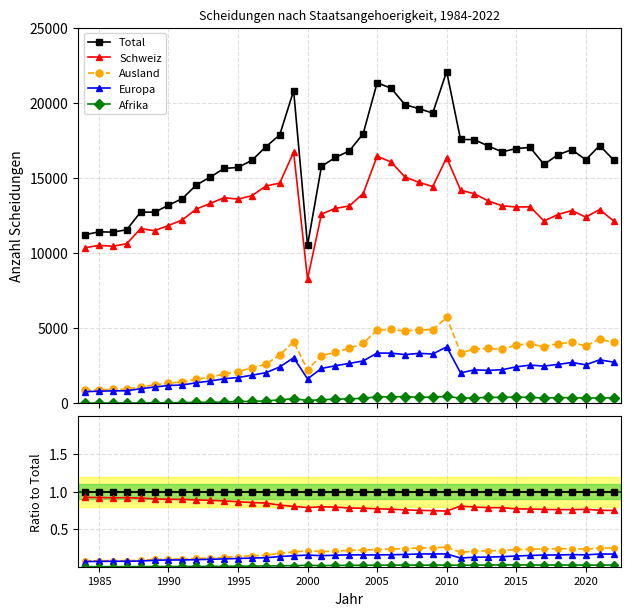

The Schweiz series shows 0.4 at 25. True or false?

False